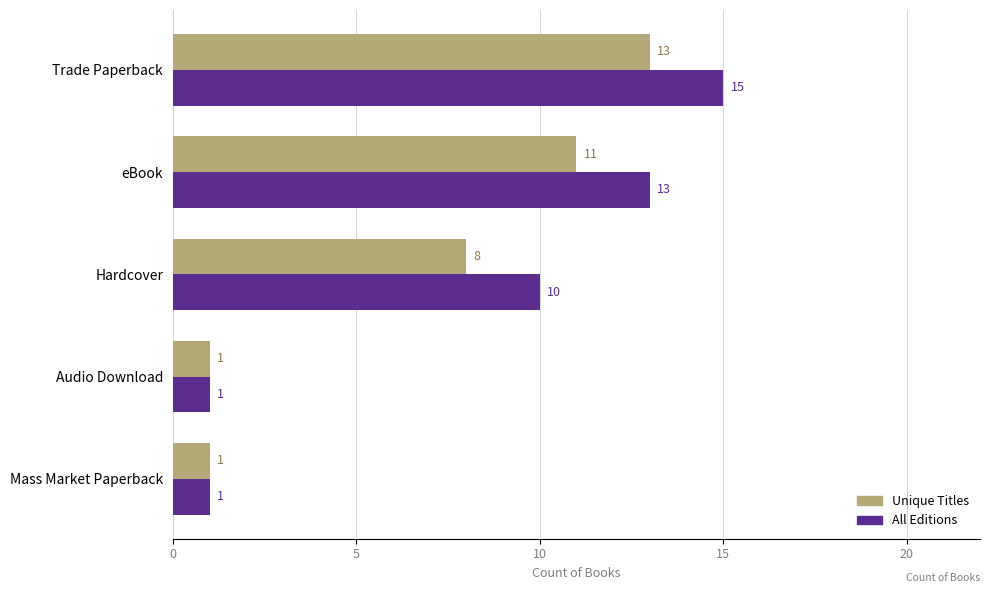

What is the lowest value of the All Editions series?

1